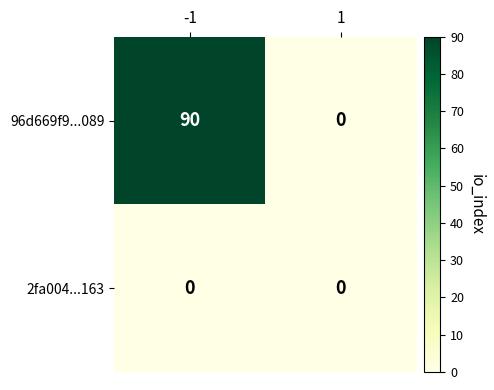

Rank the series by their maximum value, from lowest to highest.

2fa004...163, 96d669f9...089